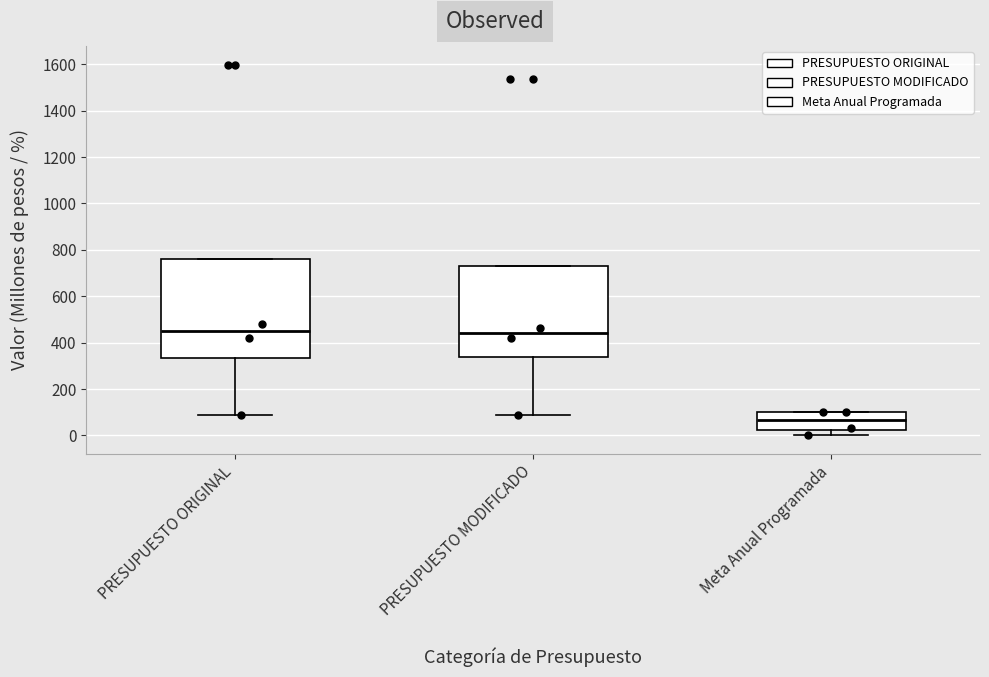

Where does the median line of the box for PRESUPUESTO ORIGINAL sit on the y-axis? The values are not printed on the chart, so give them approximately, as read against the axis.

460